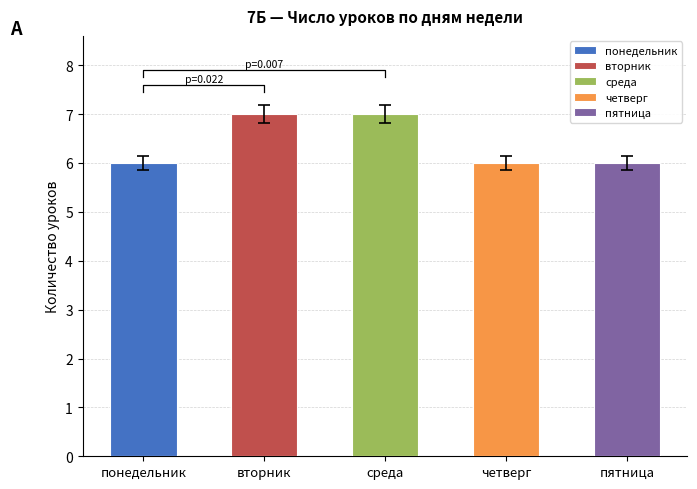

What position from the left is 5?

6